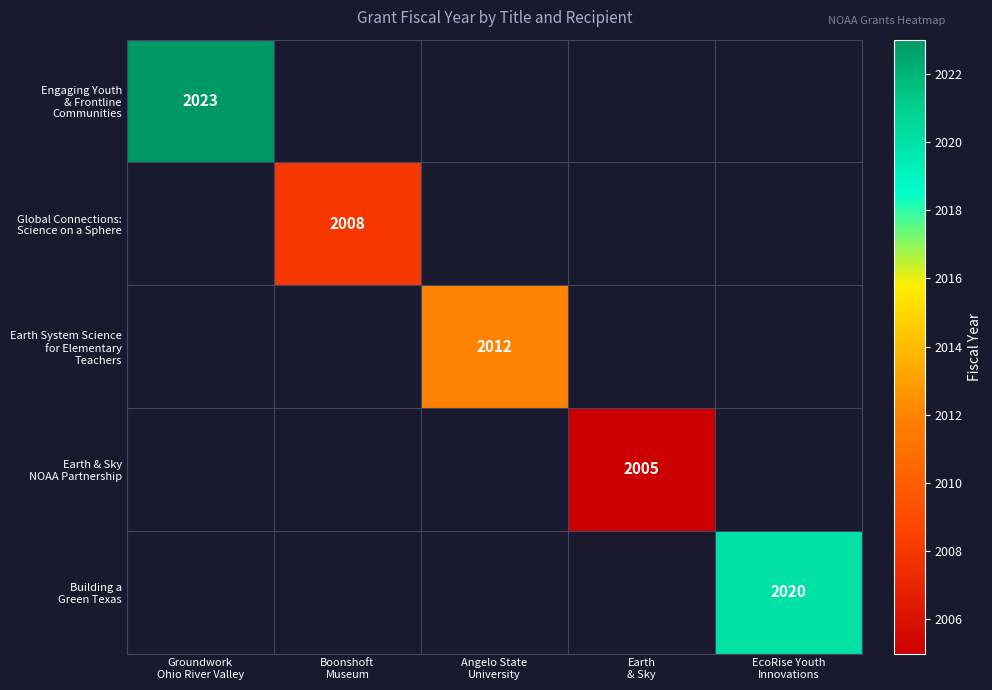

The Global Connections: Science on a Sphere series shows 2008.0 at Boonshoft Museum. True or false?

True